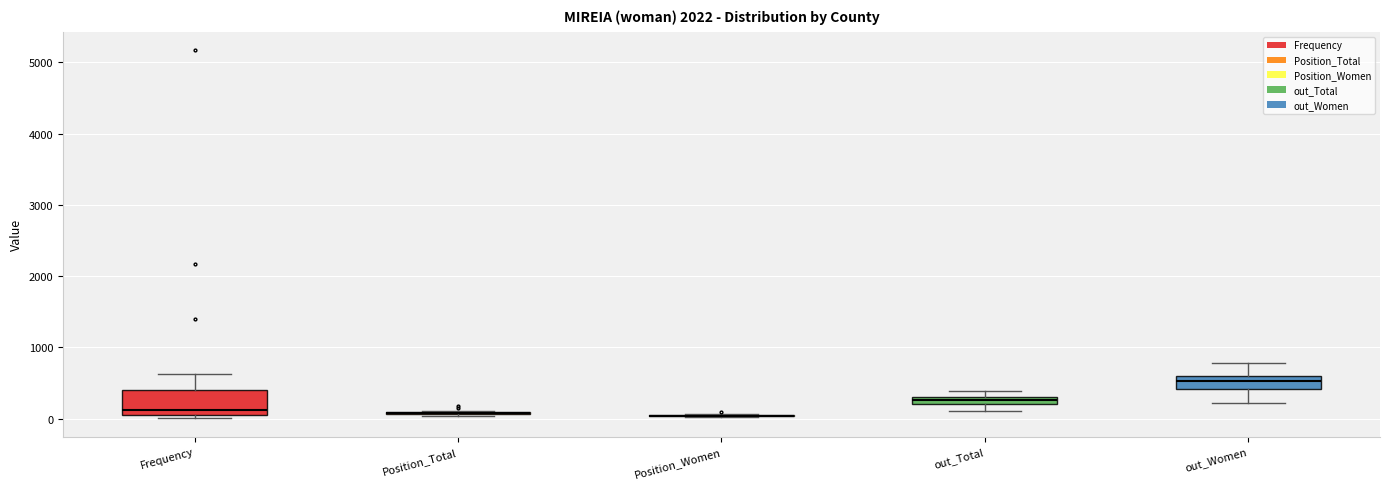

Which box is the tallest, from its lower edge to its upper edge?

Frequency